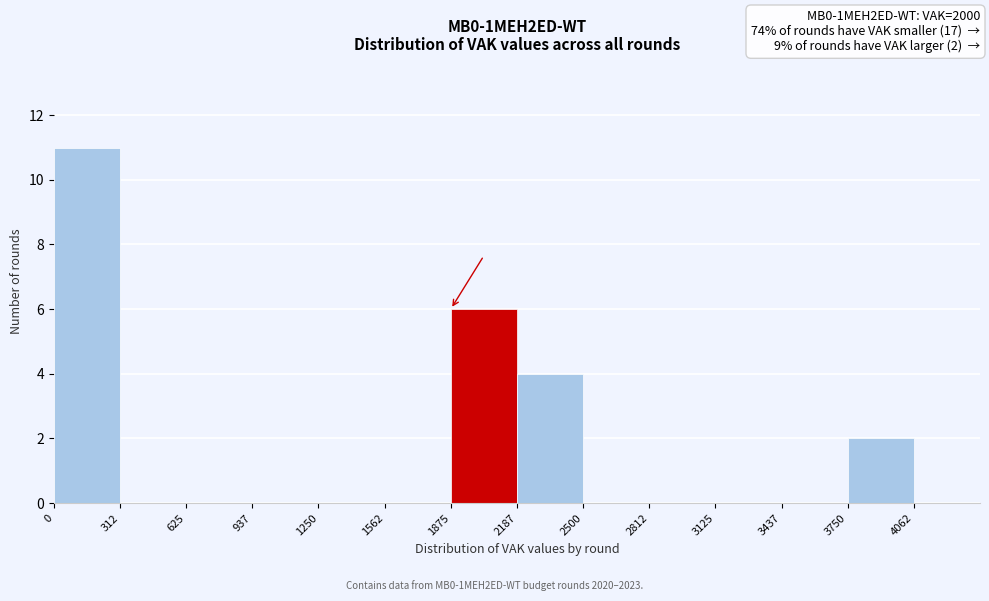

Which range on the x-axis has the tallest bar?

0 to 300